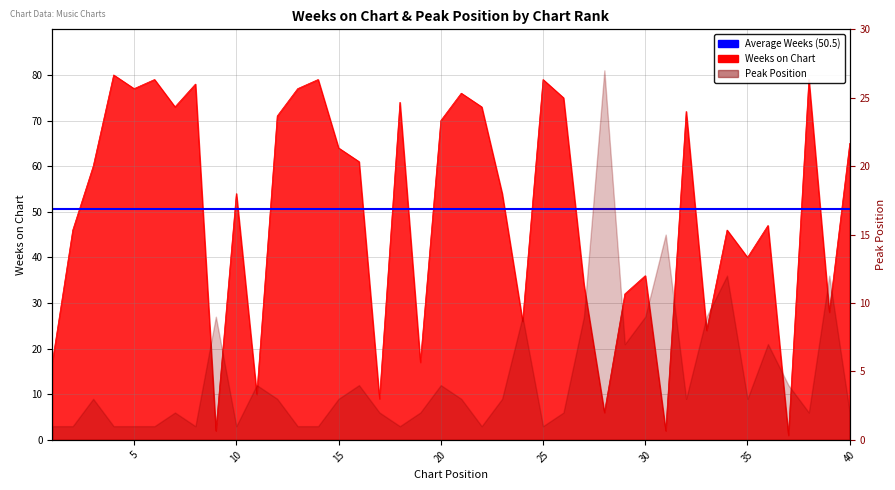

List the labels in order of value, largest first.

4, 6, 14, 25, 38, 8, 5, 13, 21, 26, 18, 7, 22, 32, 12, 20, 40, 15, 16, 3, 10, 23, 36, 2, 34, 35, 30, 27, 29, 39, 24, 33, 1, 19, 11, 17, 28, 9, 31, 37